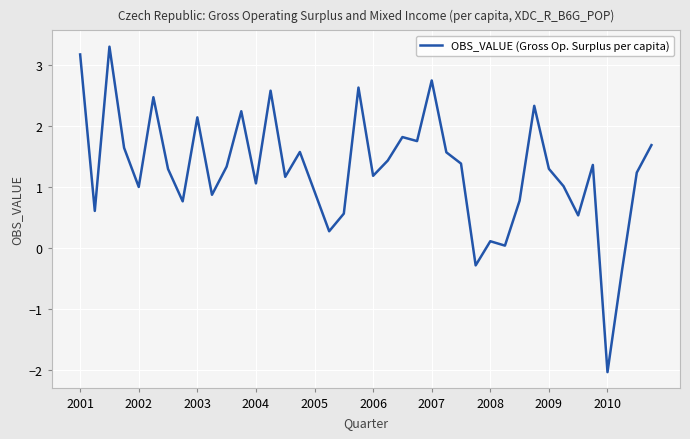

What is the smallest value displayed?

-2.0